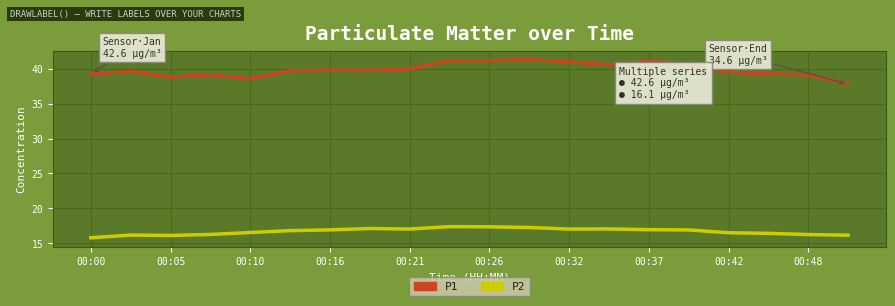

True or false: P1 and P2 intersect in this chart.

False